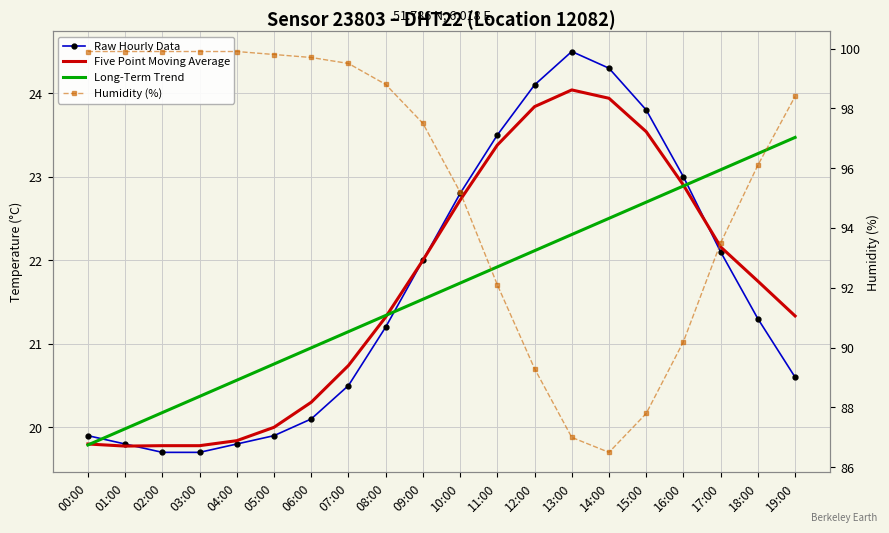

What is the spread (max minus min) of values at 19:00?

77.8